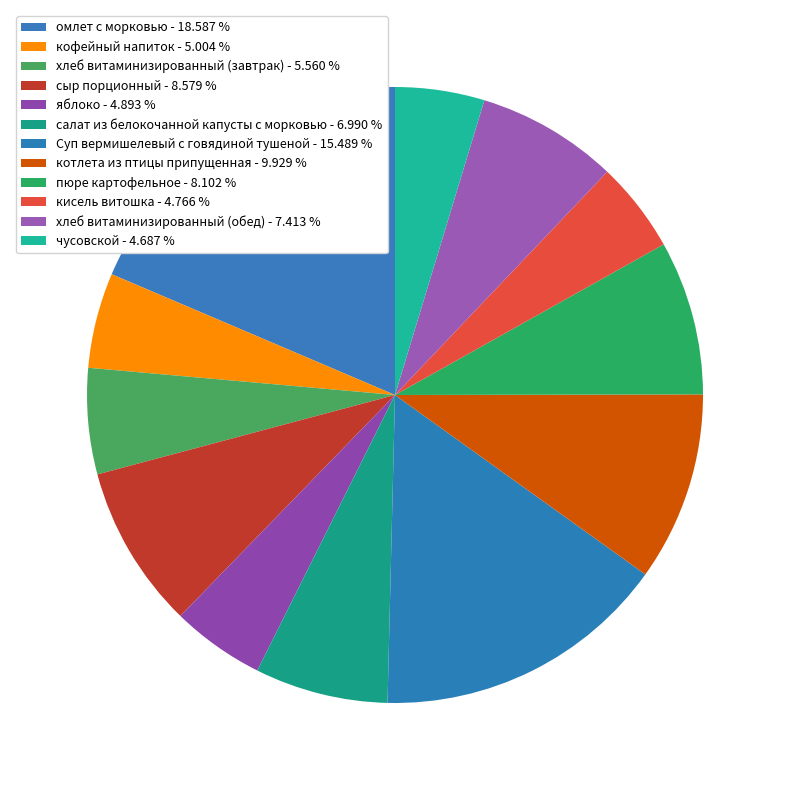

How many segments does this pie chart have?

12